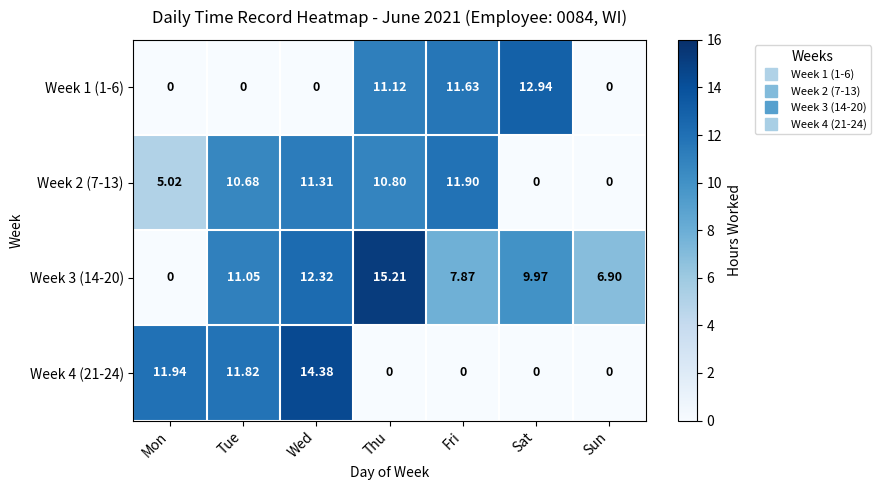

At which category does the chart reach its peak across all series?

Thu